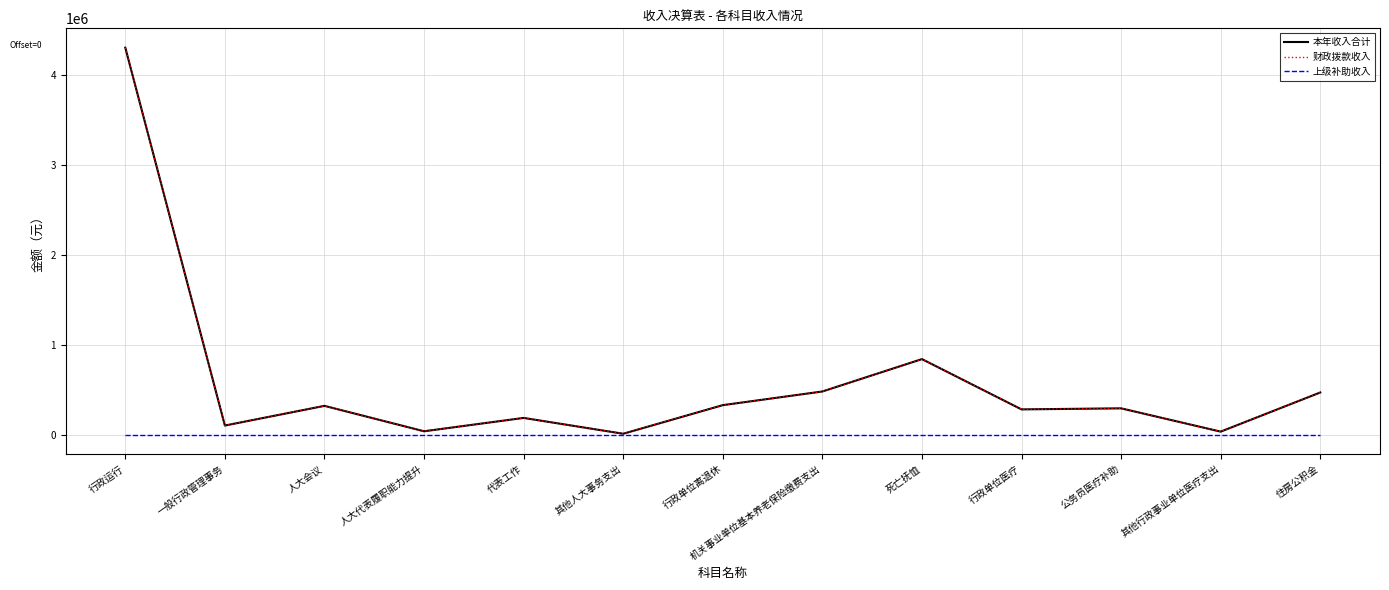

What is the label of the 11th point from the right?

人大会议